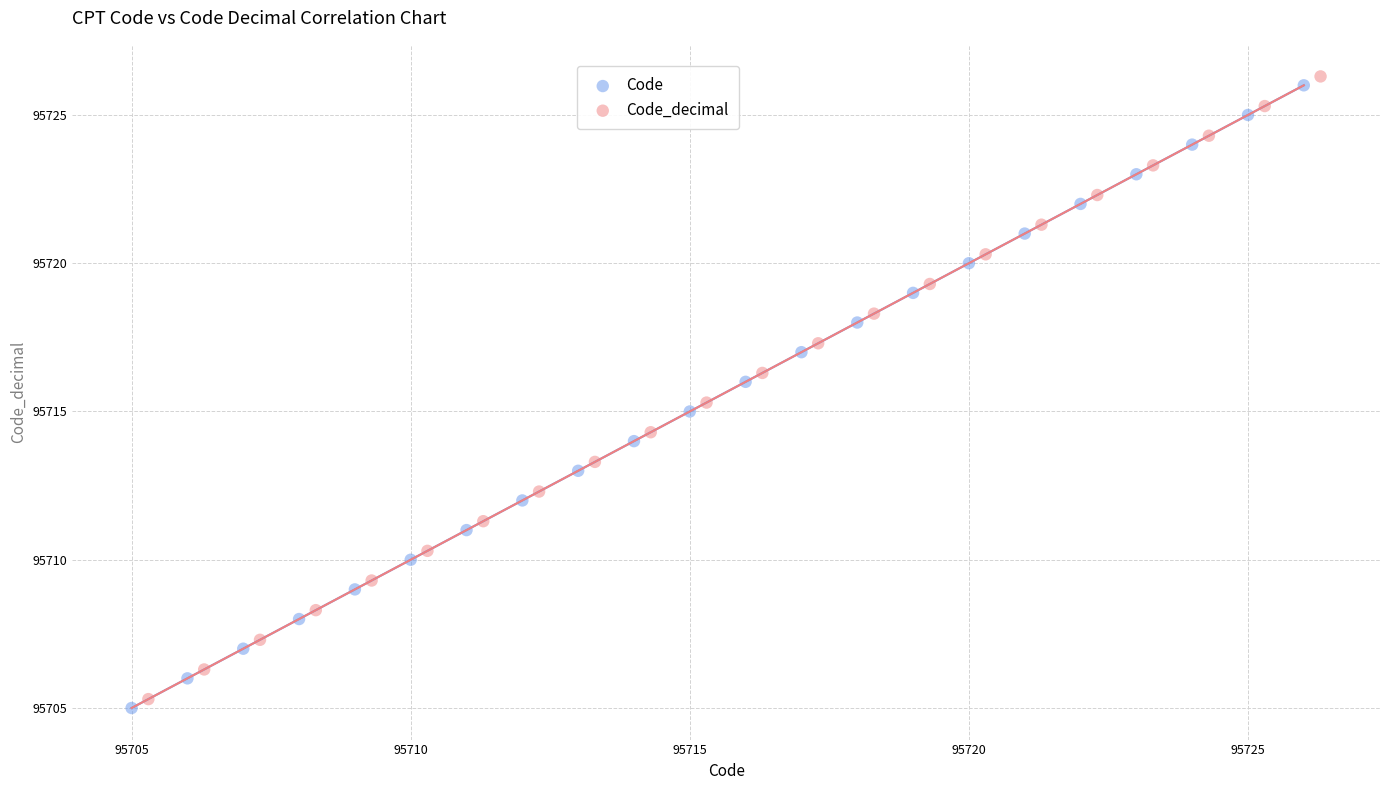

Which series contains the highest Y value?

Code_decimal